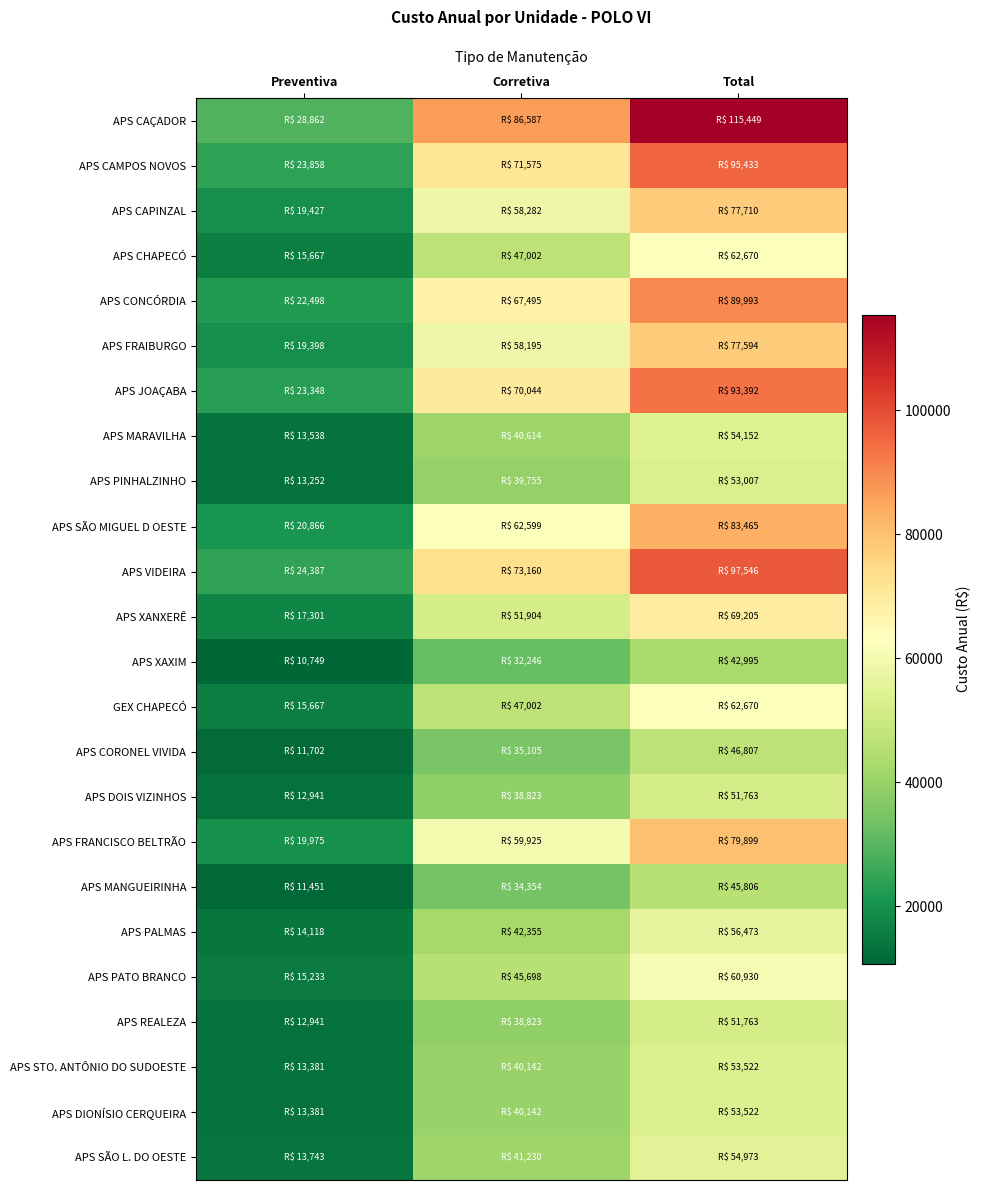

Reading right to left, what are all the values shown in this chart?

APS CAÇADOR: Total=115448.9	Corretiva=86586.6	Preventiva=28862.2
APS CAMPOS NOVOS: Total=95432.8	Corretiva=71574.6	Preventiva=23858.2
APS CAPINZAL: Total=77709.9	Corretiva=58282.4	Preventiva=19427.5
APS CHAPECÓ: Total=62670.0	Corretiva=47002.5	Preventiva=15667.5
APS CONCÓRDIA: Total=89993.2	Corretiva=67494.9	Preventiva=22498.3
APS FRAIBURGO: Total=77593.7	Corretiva=58195.3	Preventiva=19398.4
APS JOAÇABA: Total=93391.7	Corretiva=70043.8	Preventiva=23347.9
APS MARAVILHA: Total=54151.9	Corretiva=40613.9	Preventiva=13538.0
APS PINHALZINHO: Total=53007.0	Corretiva=39755.3	Preventiva=13251.8
APS SÃO MIGUEL D OESTE: Total=83465.0	Corretiva=62598.7	Preventiva=20866.2
APS VIDEIRA: Total=97546.2	Corretiva=73159.6	Preventiva=24386.5
APS XANXERÊ: Total=69205.4	Corretiva=51904.0	Preventiva=17301.3
APS XAXIM: Total=42994.9	Corretiva=32246.2	Preventiva=10748.7
GEX CHAPECÓ: Total=62670.0	Corretiva=47002.5	Preventiva=15667.5
APS CORONEL VIVIDA: Total=46806.8	Corretiva=35105.1	Preventiva=11701.7
APS DOIS VIZINHOS: Total=51763.4	Corretiva=38822.5	Preventiva=12940.9
APS FRANCISCO BELTRÃO: Total=79899.3	Corretiva=59924.5	Preventiva=19974.8
APS MANGUEIRINHA: Total=45805.8	Corretiva=34354.3	Preventiva=11451.4
APS PALMAS: Total=56472.8	Corretiva=42354.6	Preventiva=14118.2
APS PATO BRANCO: Total=60930.5	Corretiva=45697.8	Preventiva=15232.6
APS REALEZA: Total=51763.4	Corretiva=38822.5	Preventiva=12940.9
APS STO. ANTÔNIO DO SUDOESTE: Total=53522.3	Corretiva=40141.7	Preventiva=13380.6
APS DIONÍSIO CERQUEIRA: Total=53522.3	Corretiva=40141.7	Preventiva=13380.6
APS SÃO L. DO OESTE: Total=54973.2	Corretiva=41229.9	Preventiva=13743.3